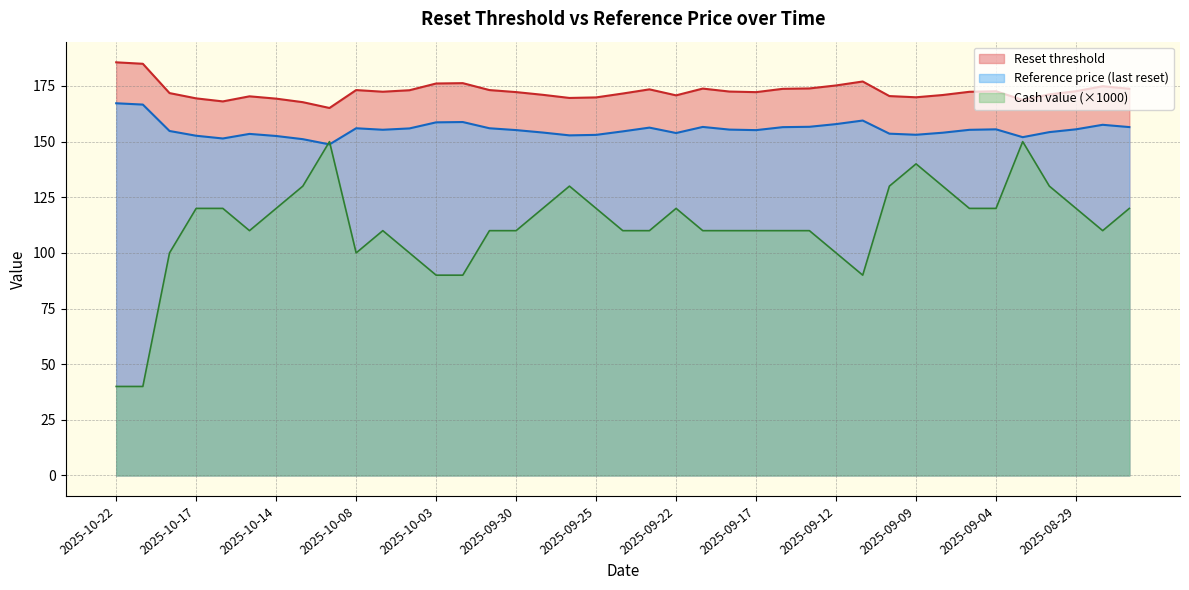

List the labels in order of Cash value value, smallest first.

2025-10-22, 2025-10-21, 2025-10-03, 2025-10-02, 2025-09-11, 2025-10-20, 2025-10-08, 2025-10-06, 2025-09-12, 2025-10-15, 2025-10-07, 2025-10-01, 2025-09-30, 2025-09-24, 2025-09-23, 2025-09-19, 2025-09-18, 2025-09-17, 2025-09-16, 2025-09-15, 2025-08-28, 2025-10-17, 2025-10-16, 2025-10-14, 2025-09-29, 2025-09-25, 2025-09-22, 2025-09-05, 2025-09-04, 2025-08-29, 2025-08-27, 2025-10-13, 2025-09-26, 2025-09-10, 2025-09-08, 2025-09-02, 2025-09-09, 2025-10-10, 2025-09-03